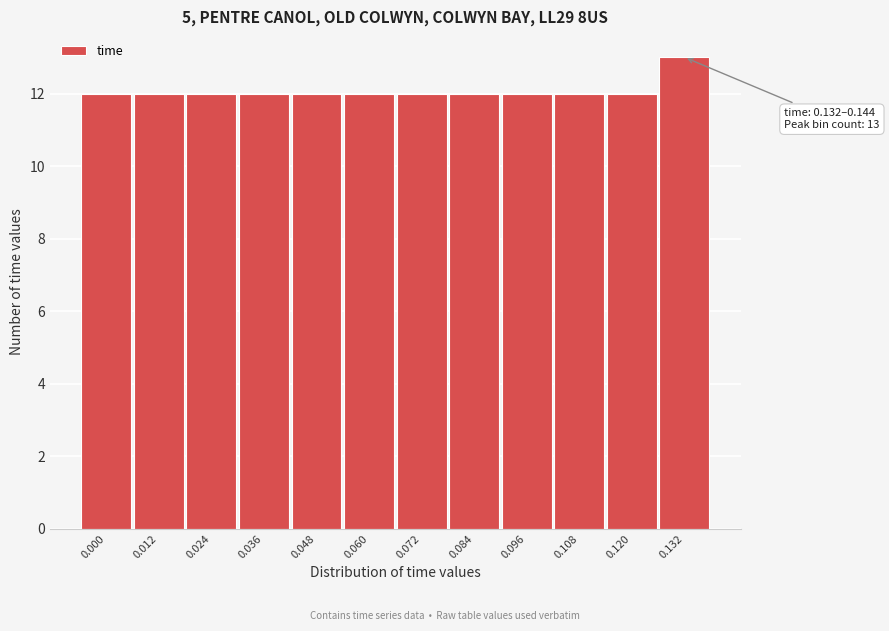

Reading left to right, list all the values displayed in this chart.

0.000=12	0.012=12	0.024=12	0.036=12	0.048=12	0.060=12	0.072=12	0.084=12	0.096=12	0.108=12	0.120=12	0.132=13